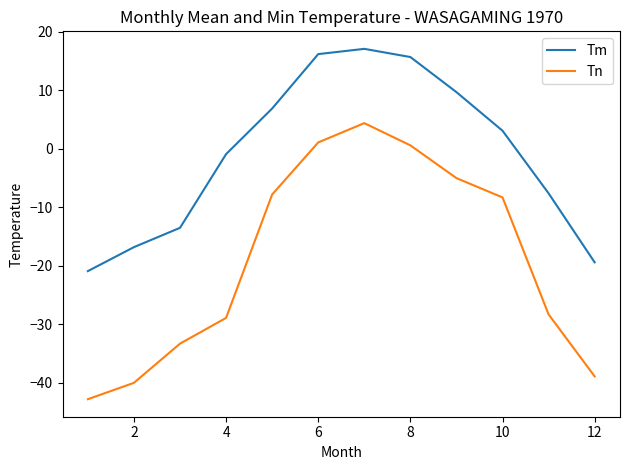

Rank the series by their average value, from lowest to highest.

Tn, Tm